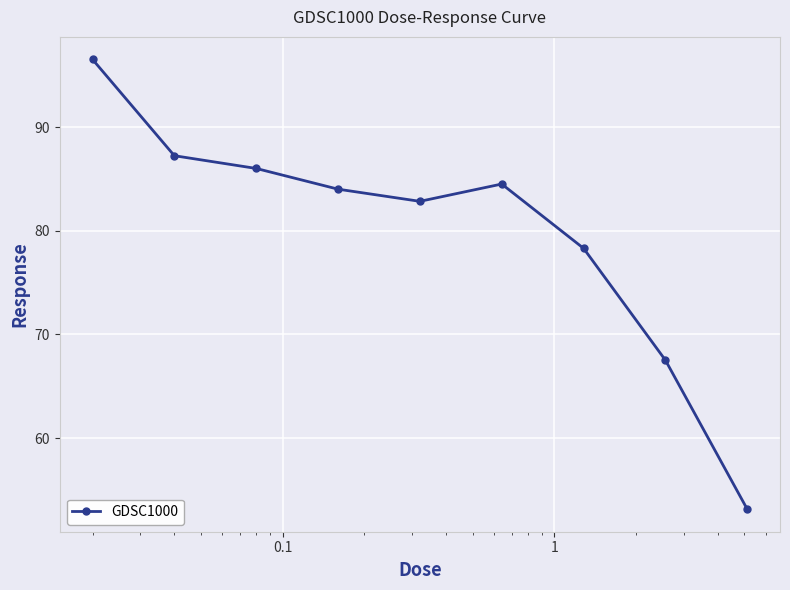

What is the value of the 3rd point from the left?

86.0